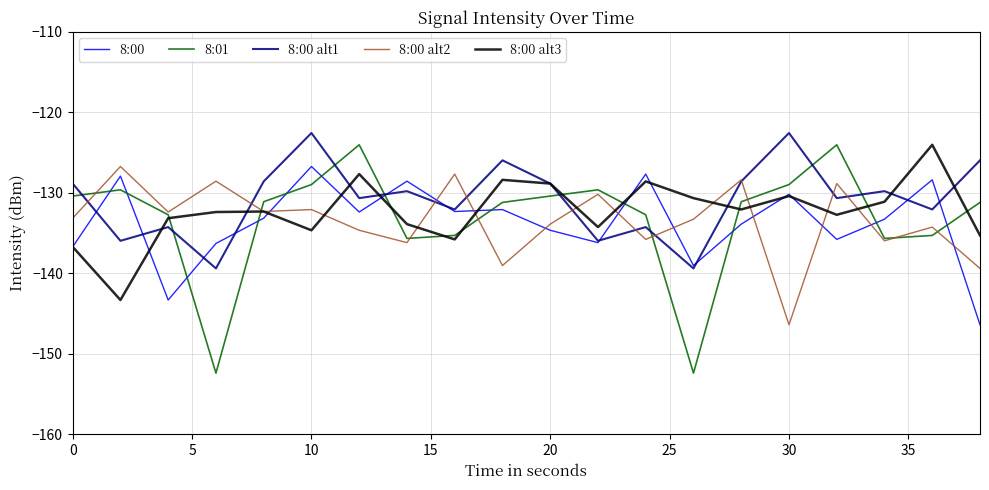

True or false: 8:01 and 8:00 intersect in this chart.

True